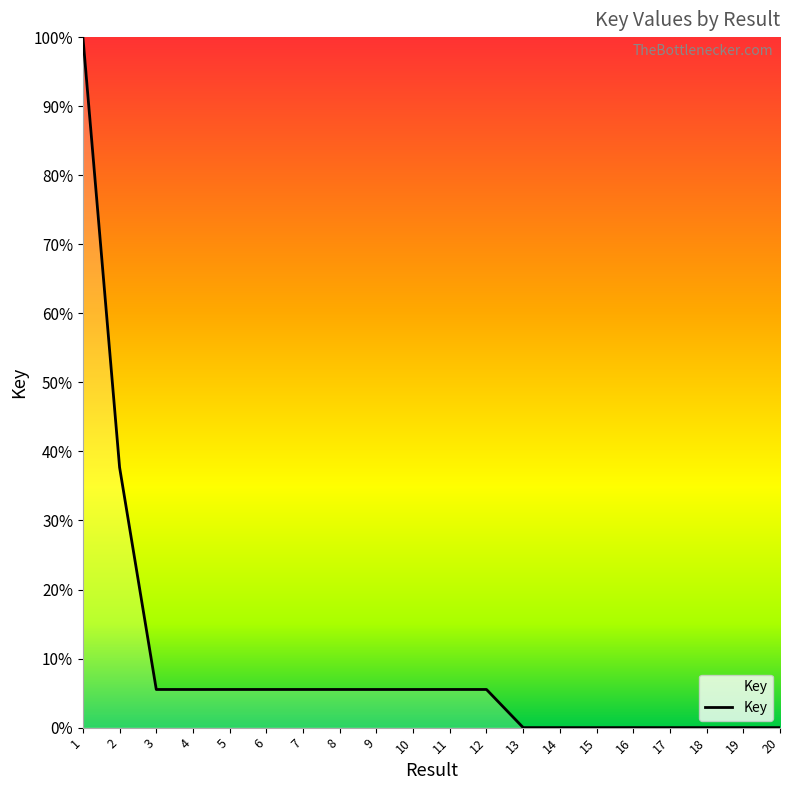

Does the chart display data point markers on the line(s)?

No